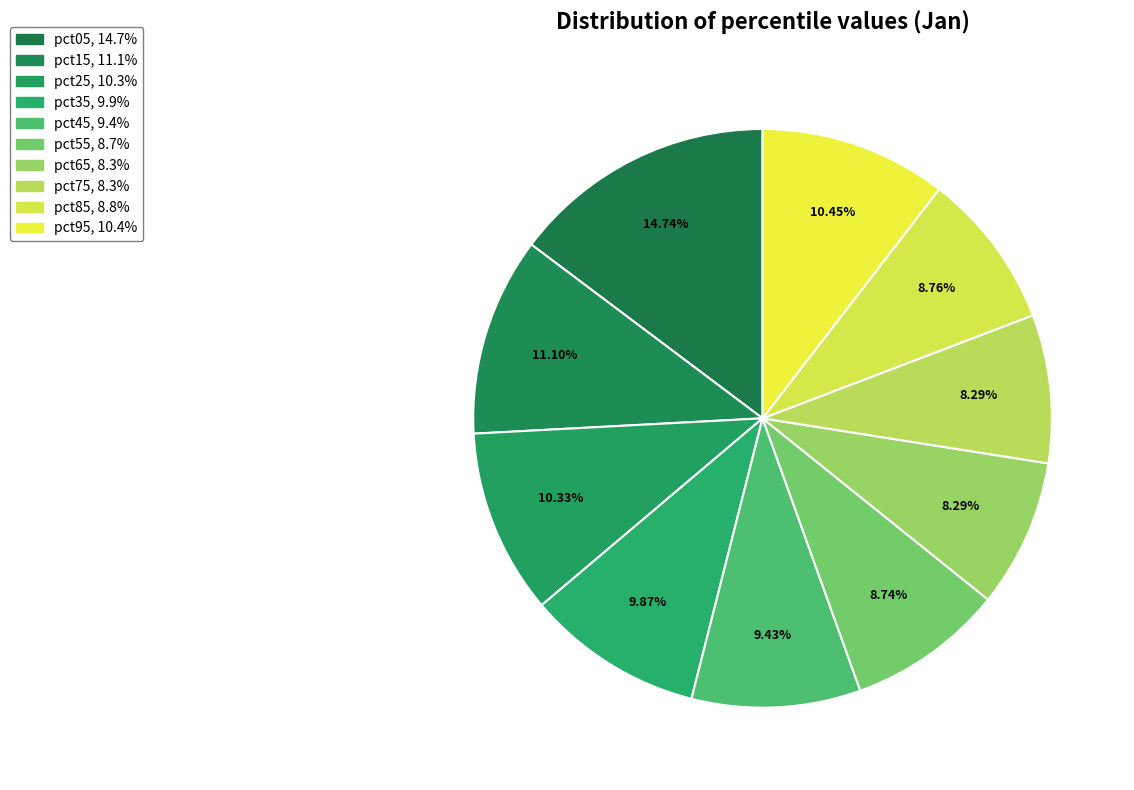

Rank the categories by value from lowest to highest.

pct65, pct75, pct55, pct85, pct45, pct35, pct25, pct95, pct15, pct05